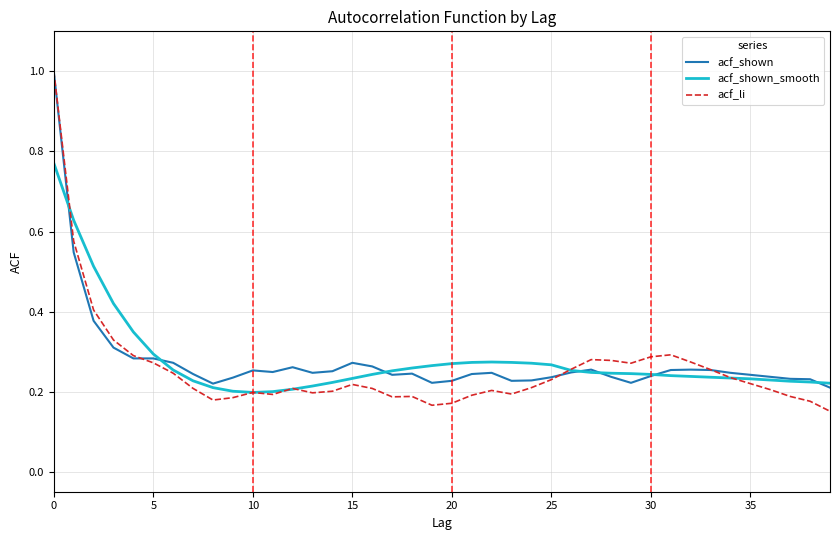

What is the greatest value displayed?

1.0